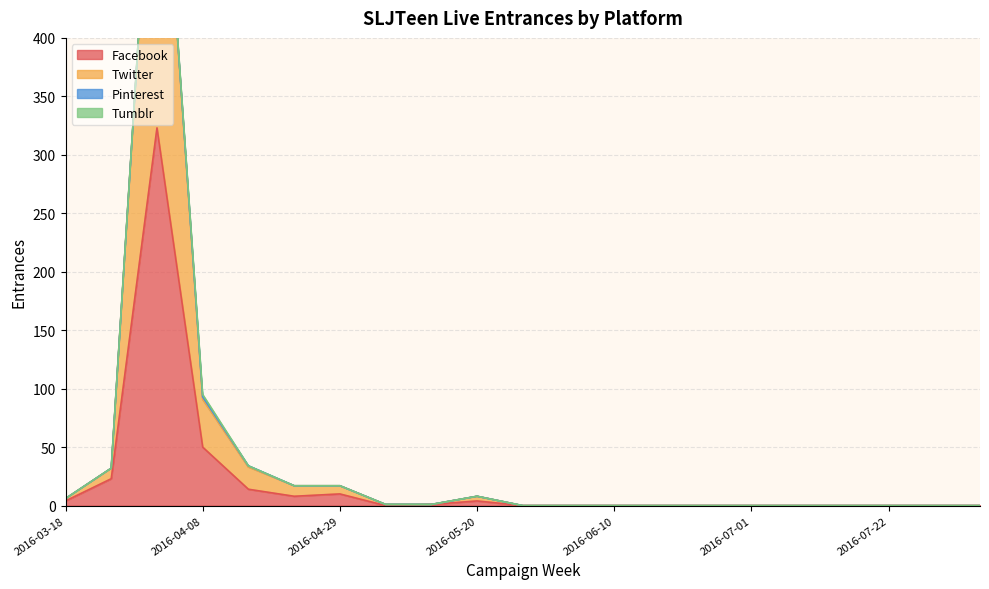

Which series has the largest range (max minus min)?

Twitter